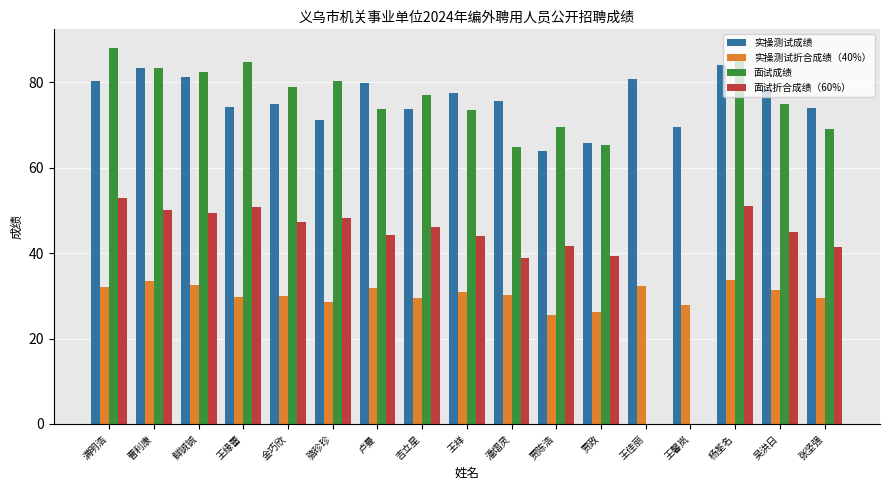

Which series has the largest total across all categories?

实操测试成绩